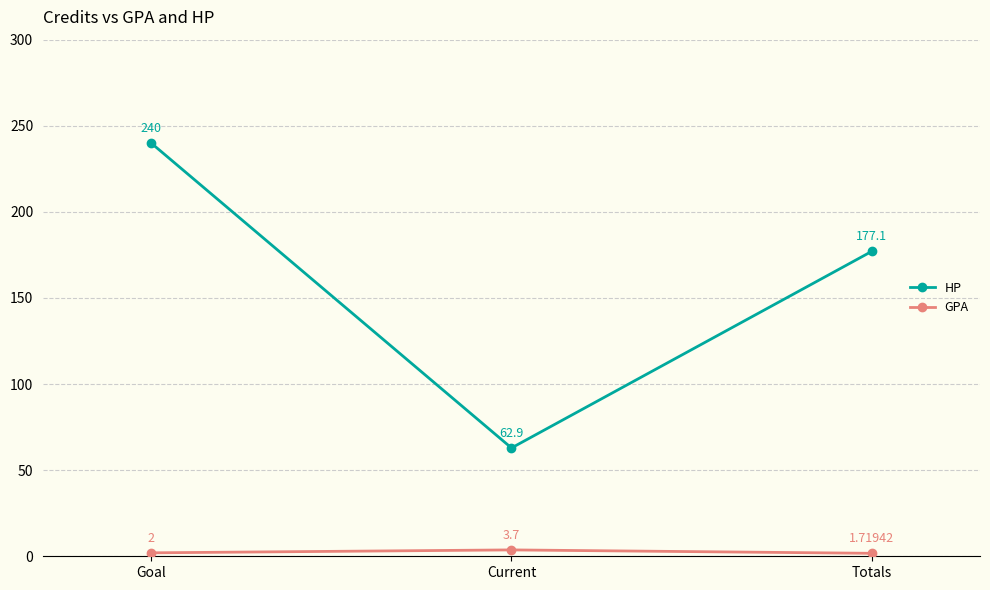

Which series has the largest range (max minus min)?

HP